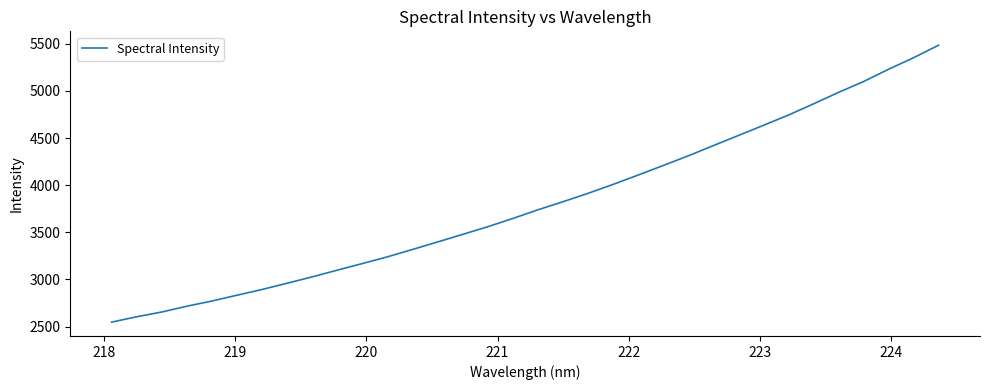

What is the difference between the maximum and minimum values?

2938.0